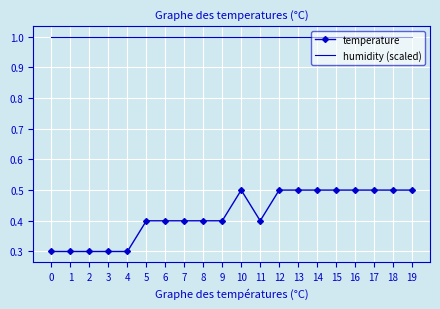

True or false: humidity (scaled) and temperature cross at least once.

False